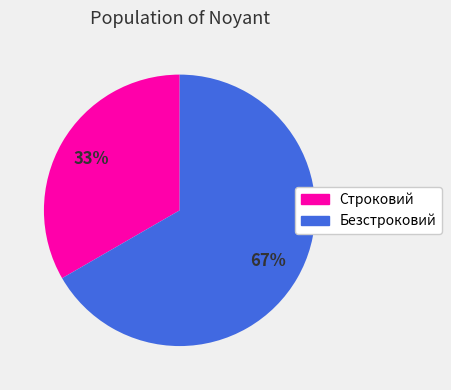

Rank the categories by value from highest to lowest.

Безстроковий, Строковий